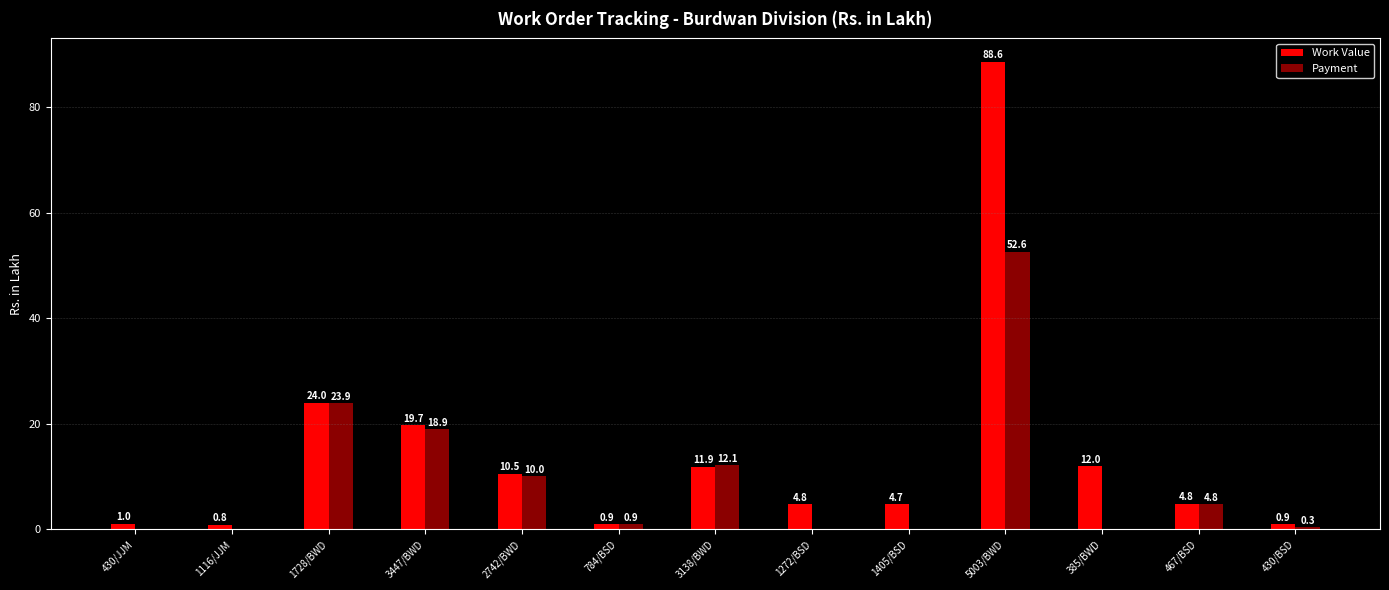

What are all the series names shown in the legend?

Work Value, Payment